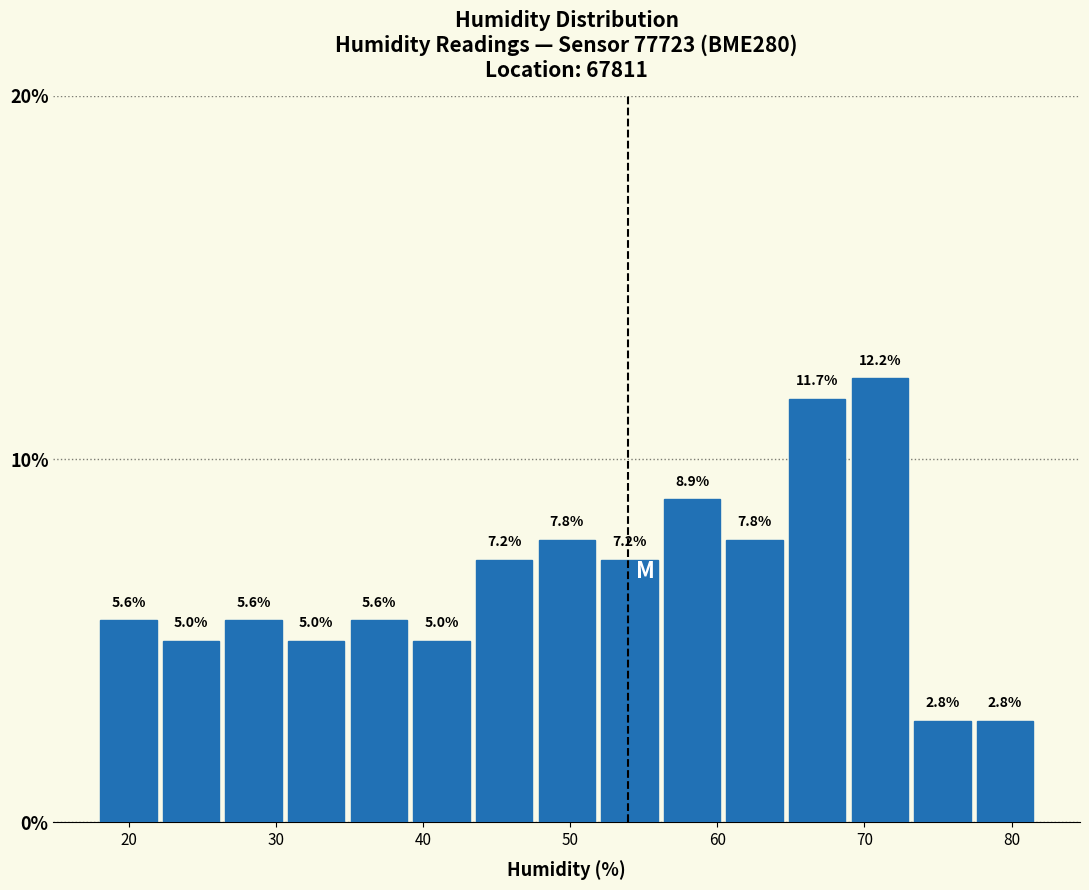

Reading left to right, list every bar in this chart as the range it spans on the x-axis followed by its height. The bar edges are not printed on the chart, so give them approximately, as read against the axis.

18 to 22: 5.6
22 to 26: 5.0
26 to 31: 5.6
31 to 35: 5.0
35 to 39: 5.6
39 to 43: 5.0
43 to 48: 7.2
48 to 52: 7.8
52 to 56: 7.2
56 to 60: 8.9
60 to 65: 7.8
65 to 69: 11.7
69 to 73: 12.2
73 to 77: 2.8
77 to 82: 2.8